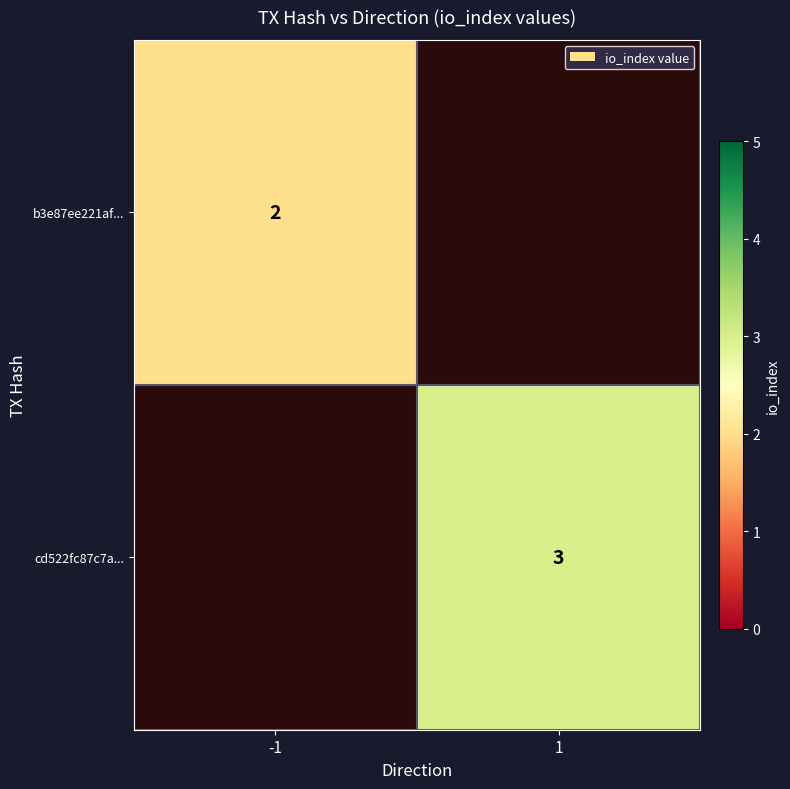

The cd522fc87c7a... series shows 4 at 1. True or false?

False